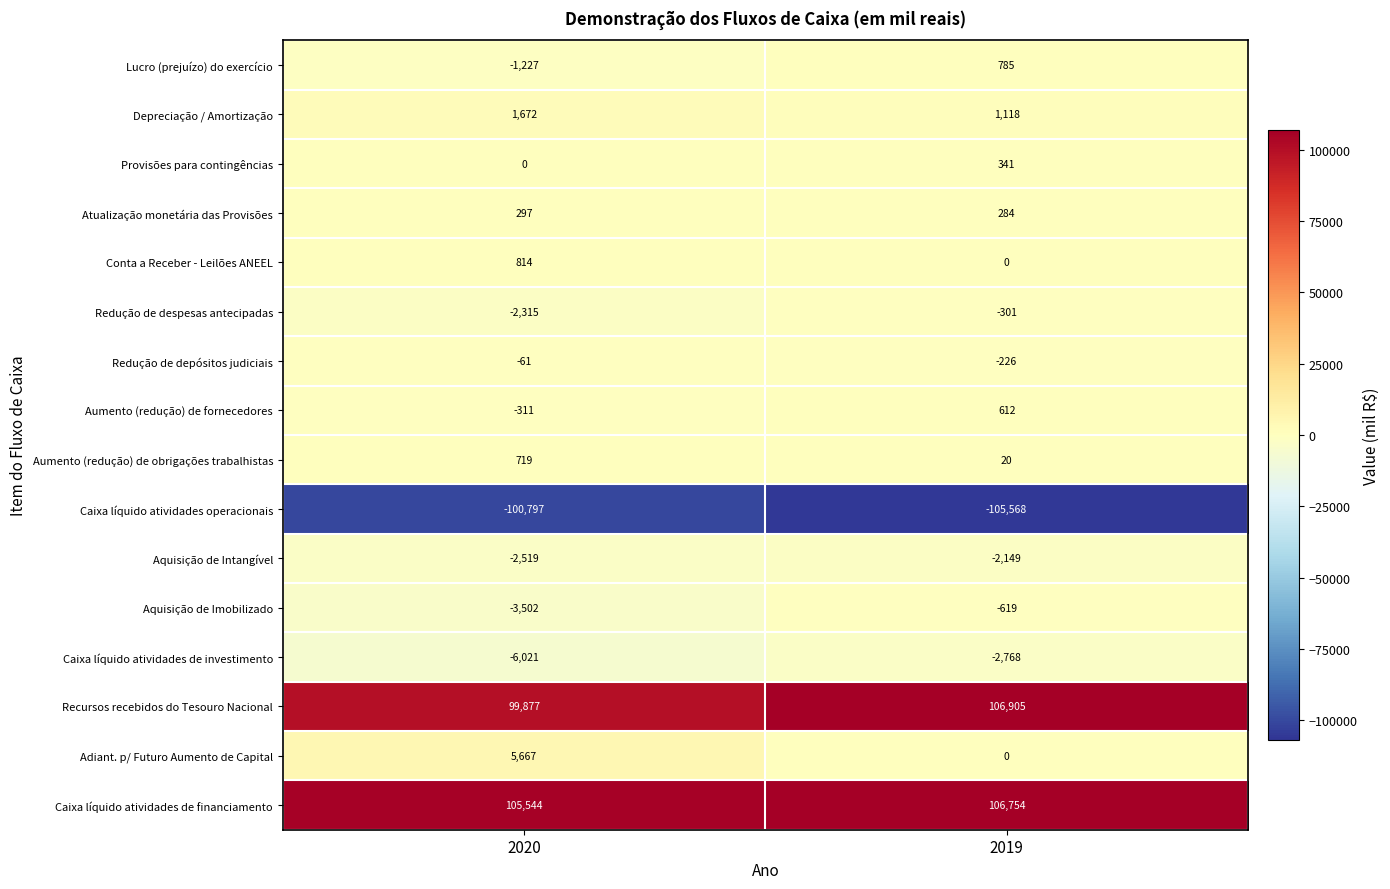

At which label is Caixa líquido atividades de investimento closest to -4394?

2019